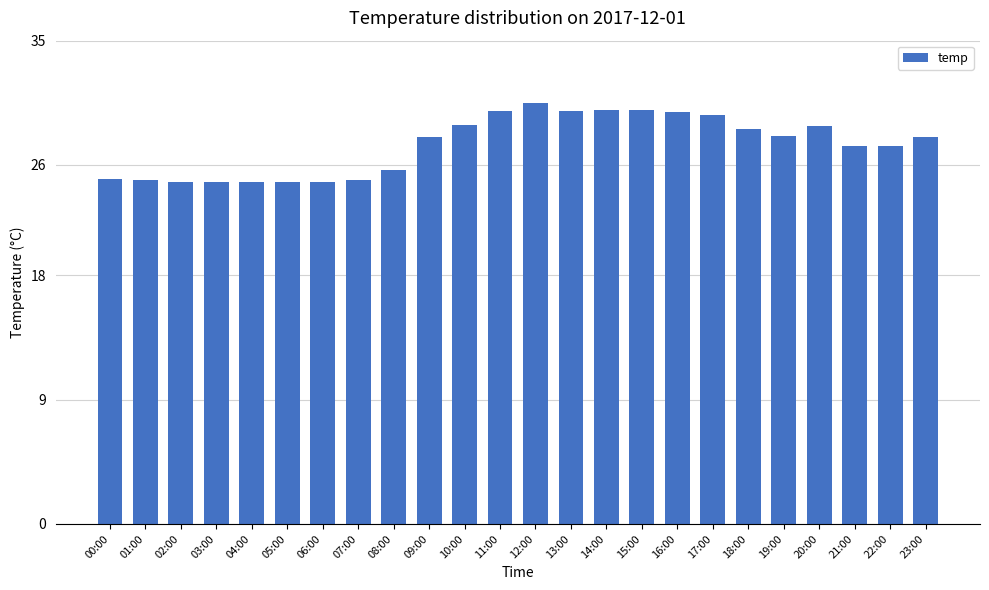

Between 06:00 and 21:00, which is larger?

21:00